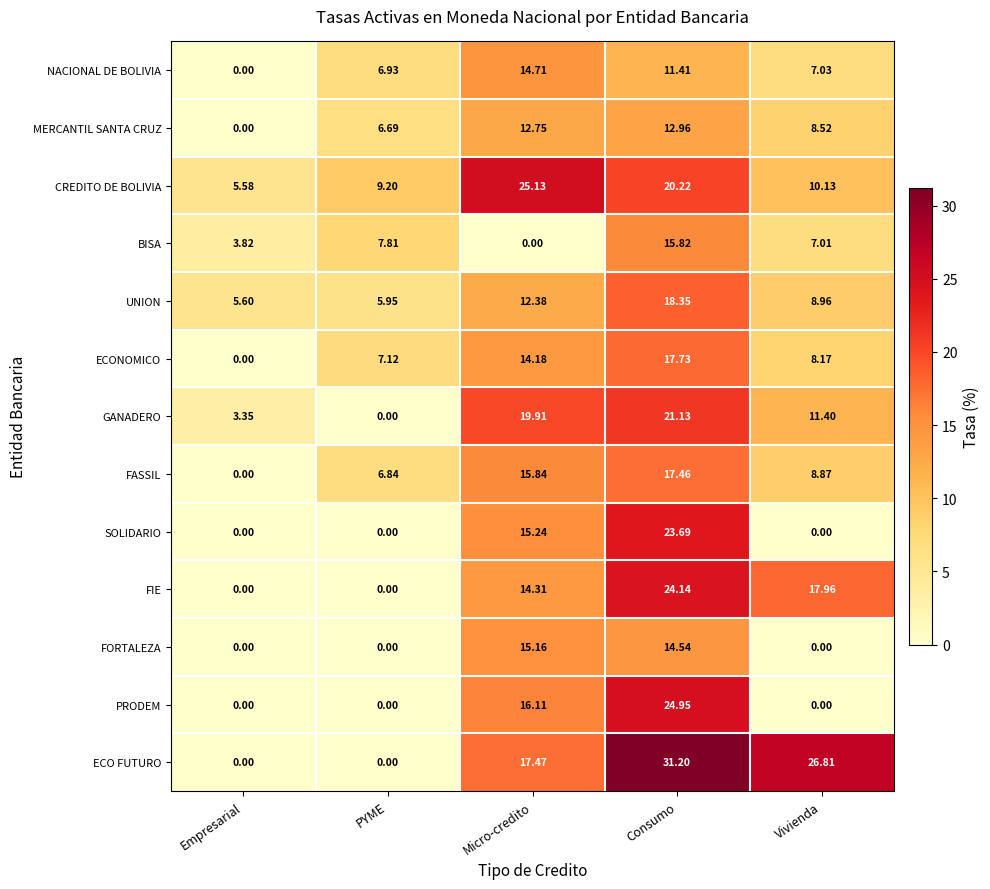

Which series has the widest spread of values?

ECO FUTURO